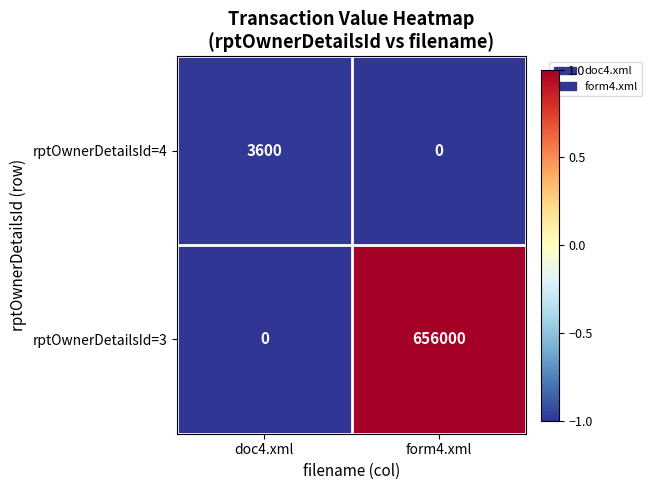

Where is rptOwnerDetailsId=3 nearest to the value 328000?

doc4.xml